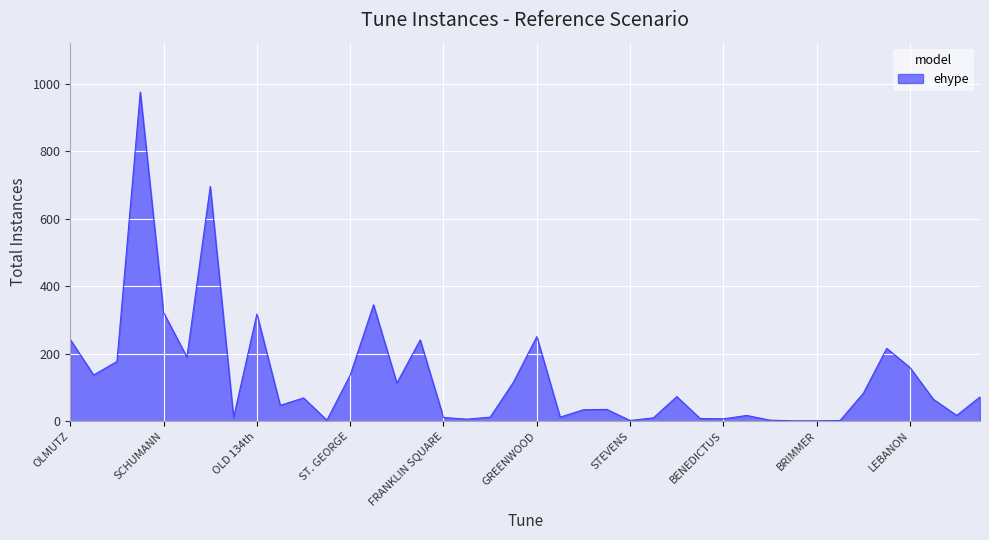

What is the maximum value shown in the chart?

976